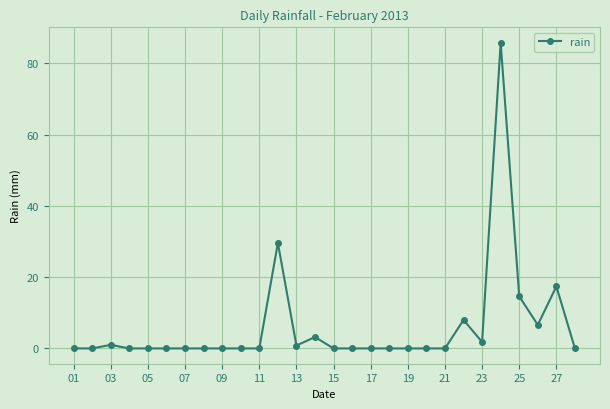

What is the greatest value displayed?

85.8